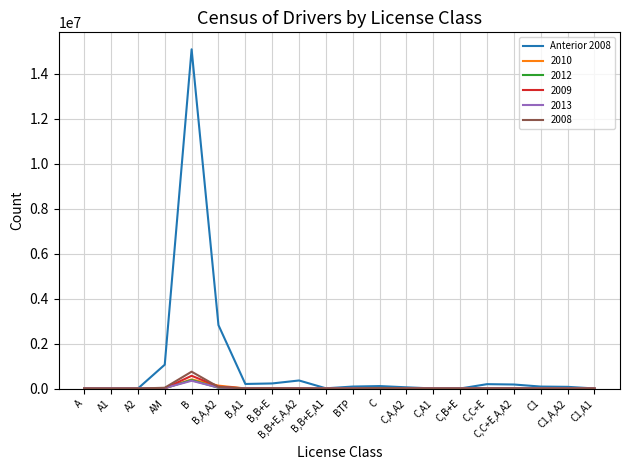

Which series has the largest range (max minus min)?

Anterior 2008